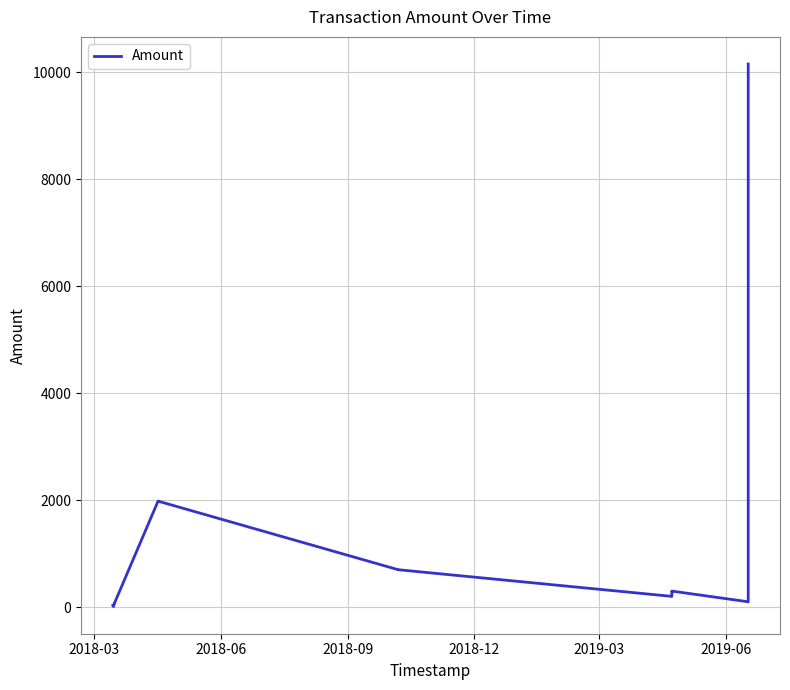

What is the difference between the maximum and minimum values?

10147.0